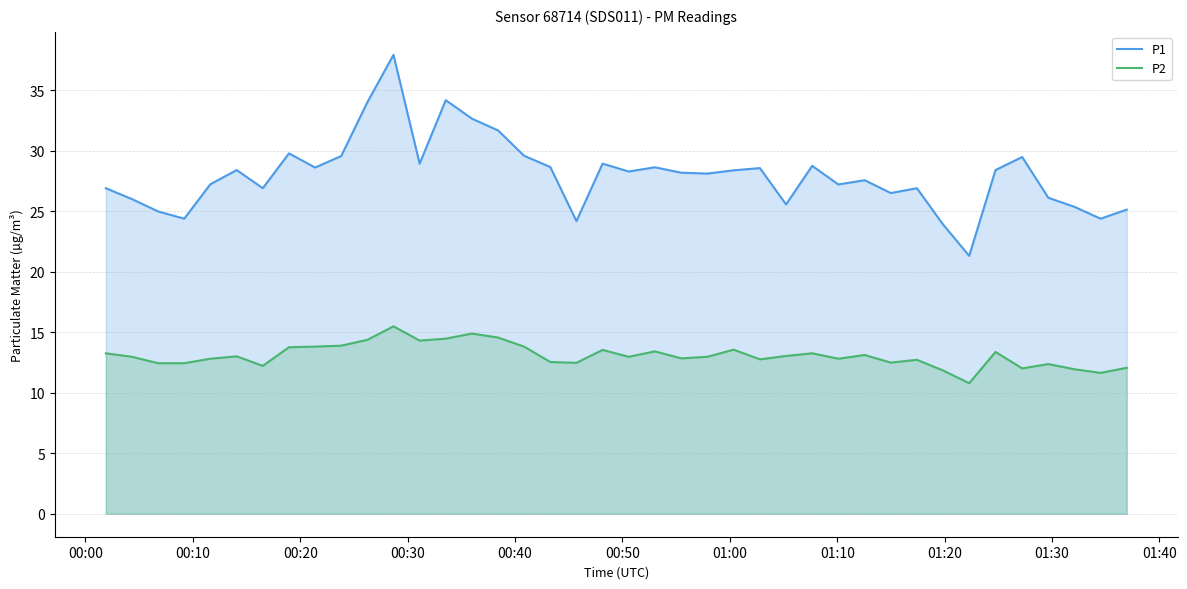

Rank the series by their maximum value, from lowest to highest.

P2, P1